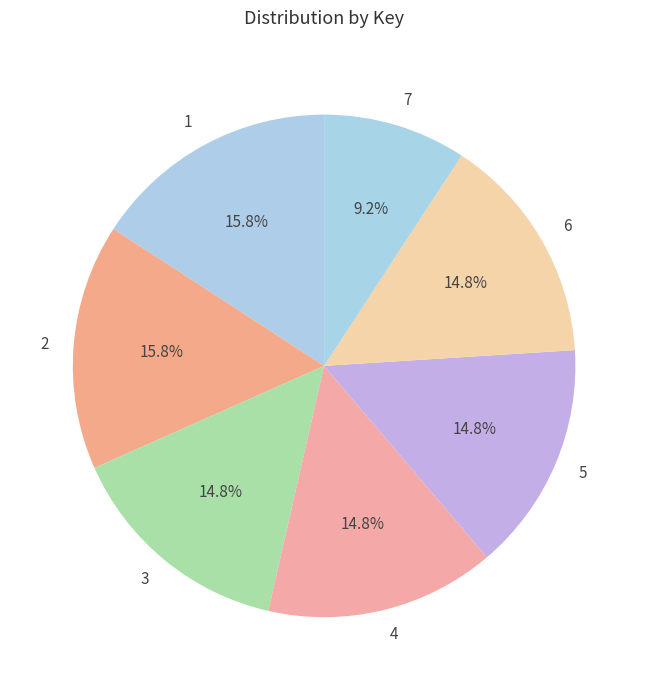

How many segments does this pie chart have?

7